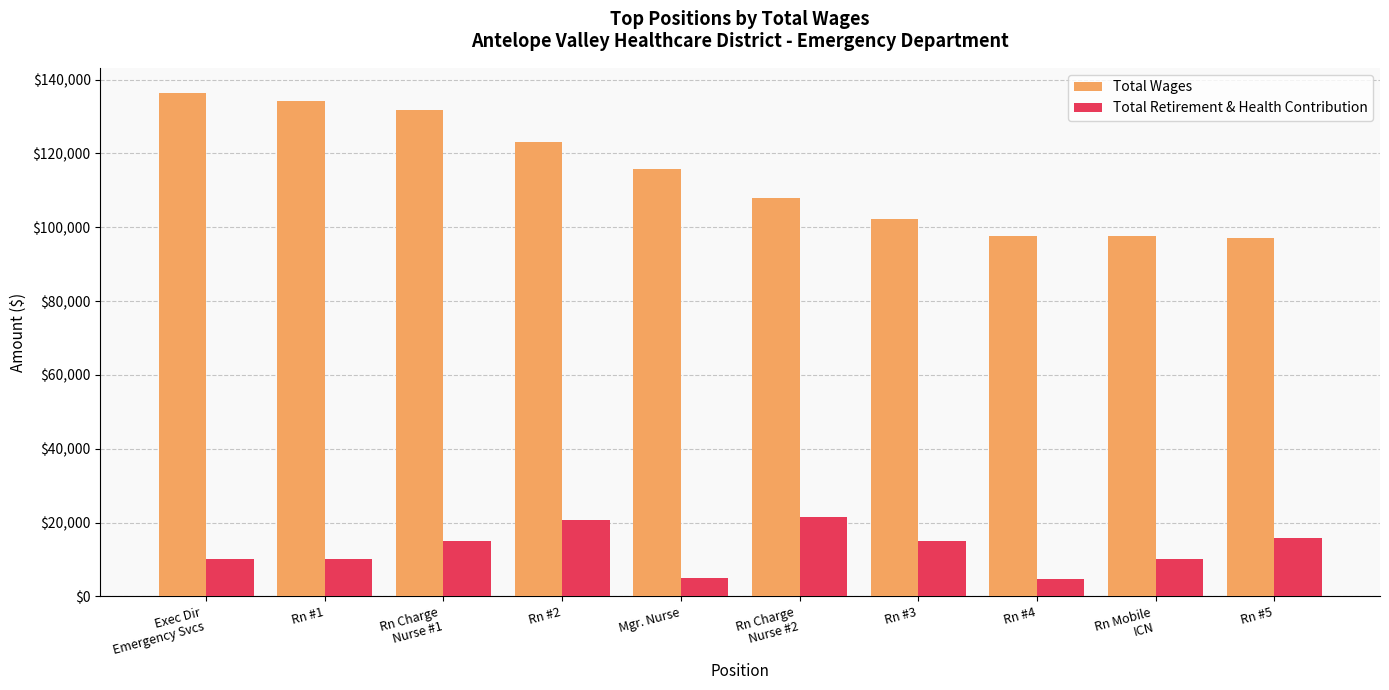

Is it true that Total Retirement & Health Contribution equals 14890 at Rn #3?

True